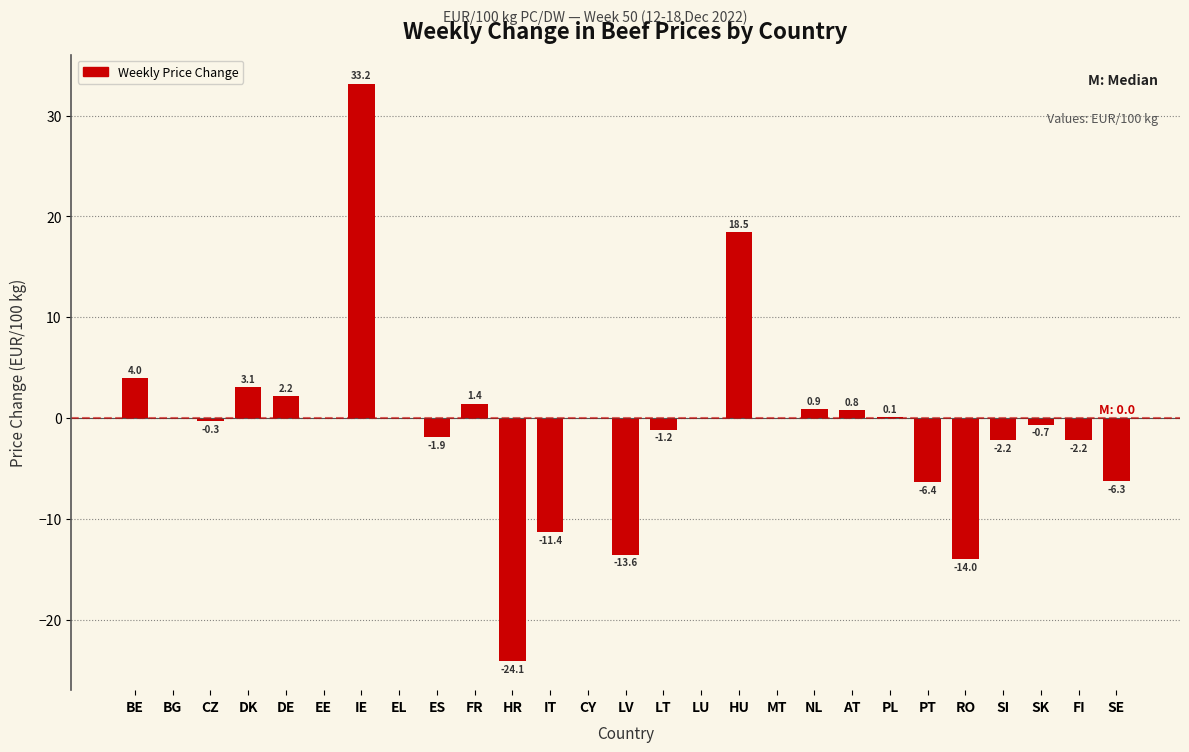

Reading right to left, extract all data points from this chart.

SE=-6.3	FI=-2.2	SK=-0.7	SI=-2.2	RO=-14.0	PT=-6.4	PL=0.1	AT=0.8	NL=0.9	MT=0.0	HU=18.5	LU=0.0	LT=-1.2	LV=-13.6	CY=0.0	IT=-11.4	HR=-24.1	FR=1.4	ES=-1.9	EL=0.0	IE=33.2	EE=0.0	DE=2.2	DK=3.1	CZ=-0.3	BG=0.0	BE=4.0